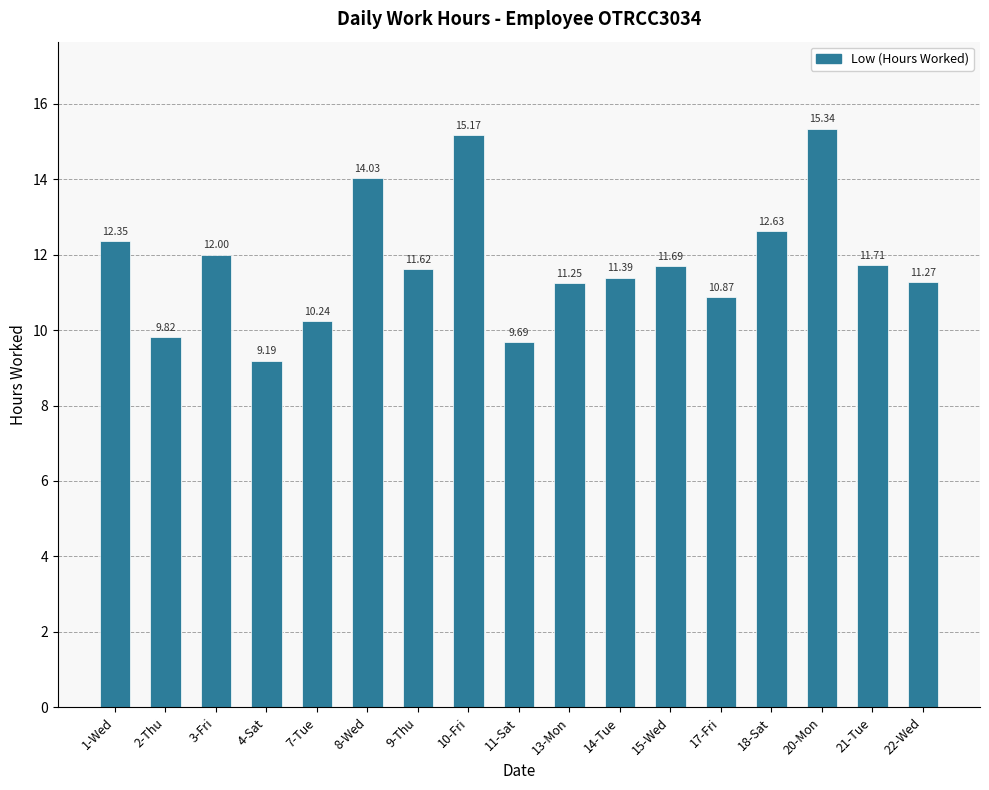

Approximately how many times larger is the value at 1-Wed compared to 17-Fri?

1.1